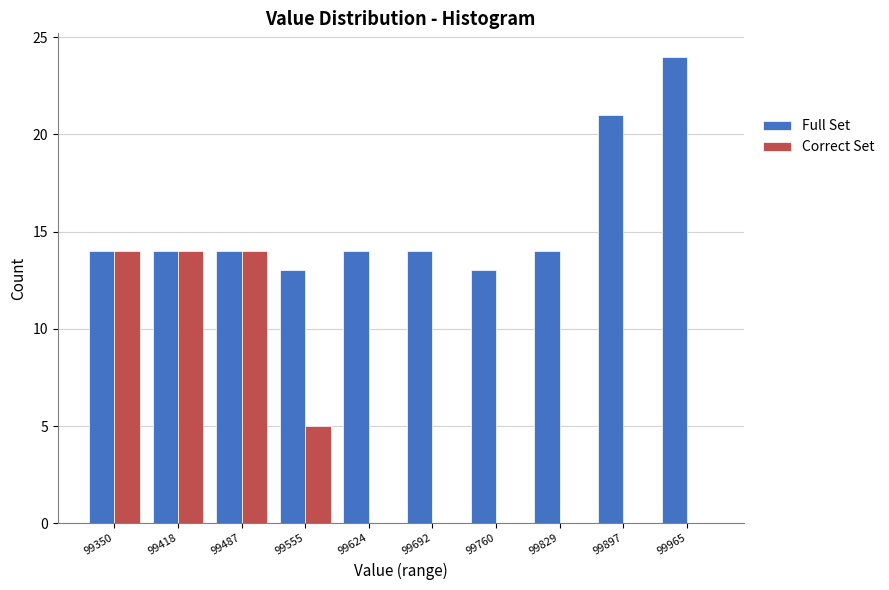

Reading left to right, what are all the values shown in this chart?

Full Set: 99350=14	99418=14	99487=14	99555=13	99624=14	99692=14	99760=13	99829=14	99897=21	99965=24
Correct Set: 99350=14	99418=14	99487=14	99555=5	99624=0	99692=0	99760=0	99829=0	99897=0	99965=0